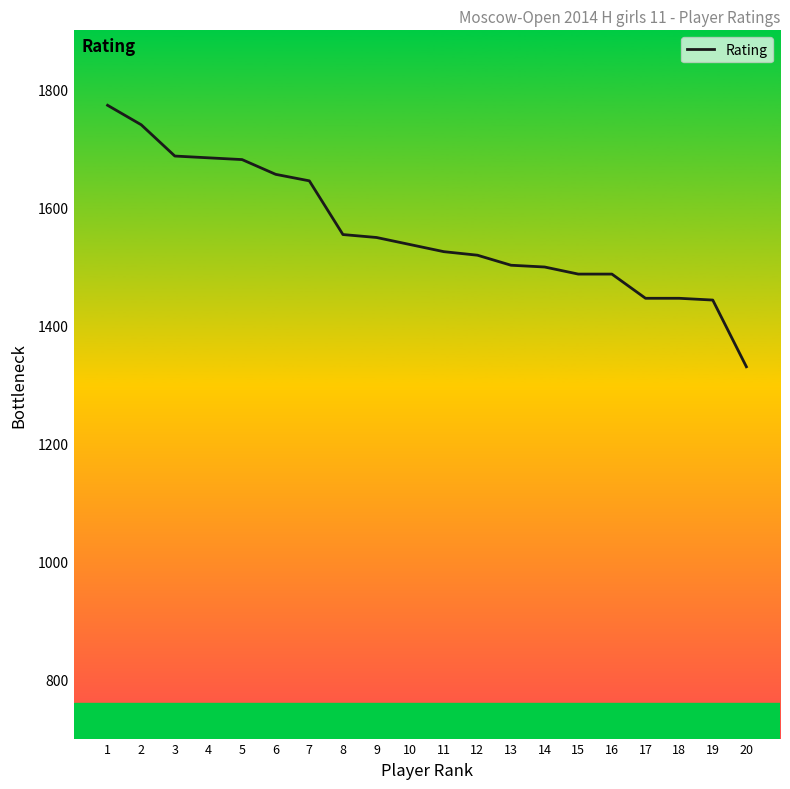

Read the value at 20, to the nearest 50.

1350